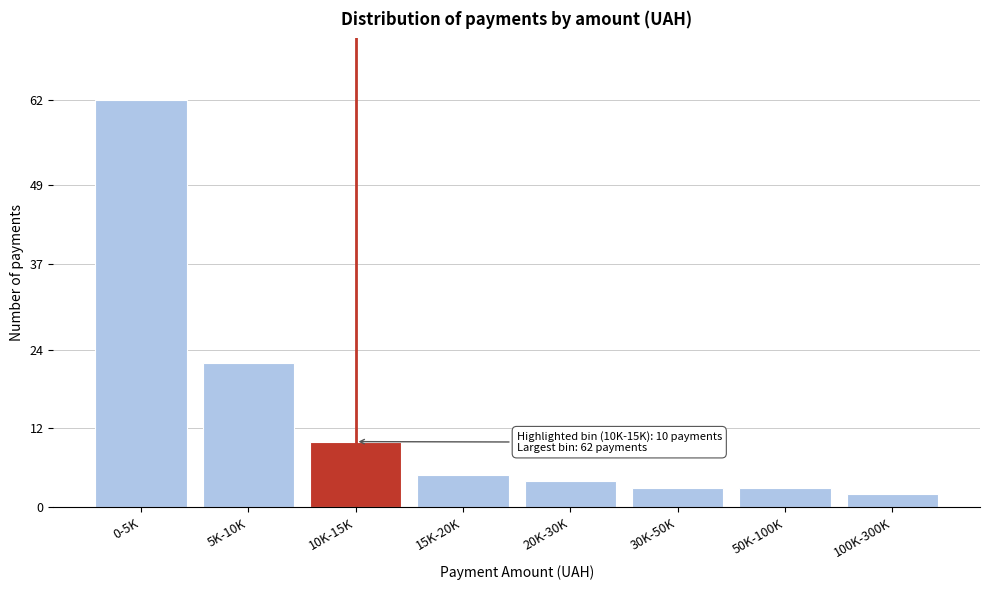

Reading right to left, transcribe all the data shown in this chart.

100K-300K=2	50K-100K=3	30K-50K=3	20K-30K=4	15K-20K=5	10K-15K=10	5K-10K=22	0-5K=62